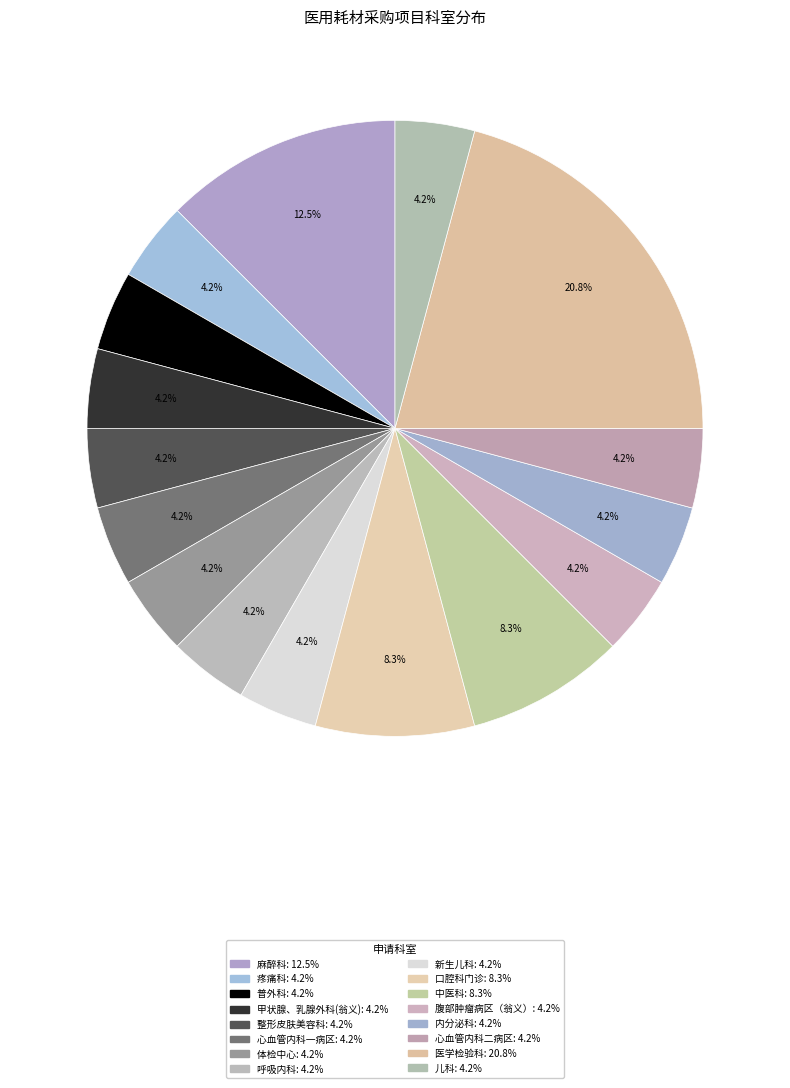

Is there a majority slice in this chart?

No